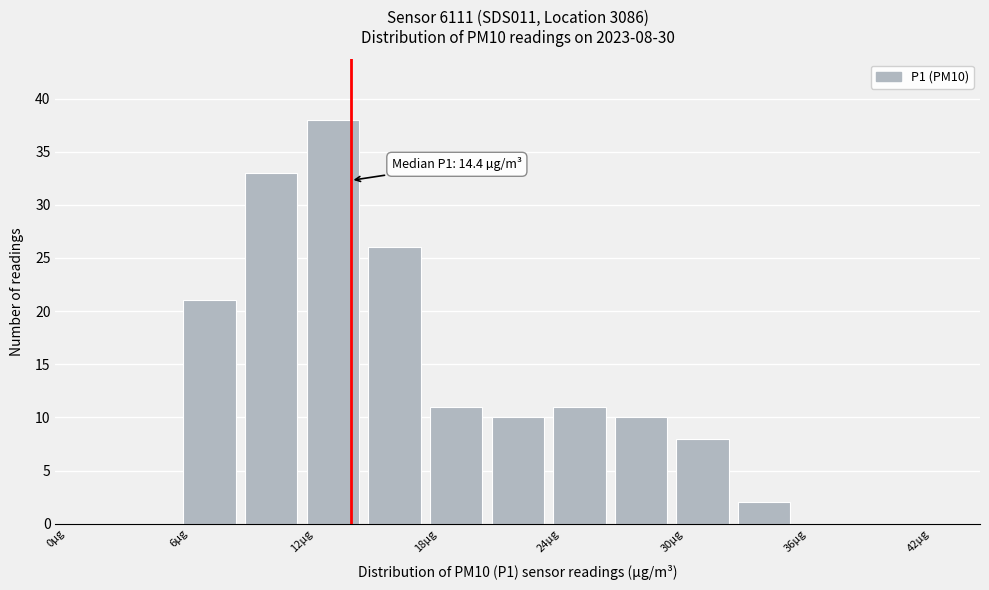

Read against the x-axis, roughly where is the centre of the tallest bar?

14